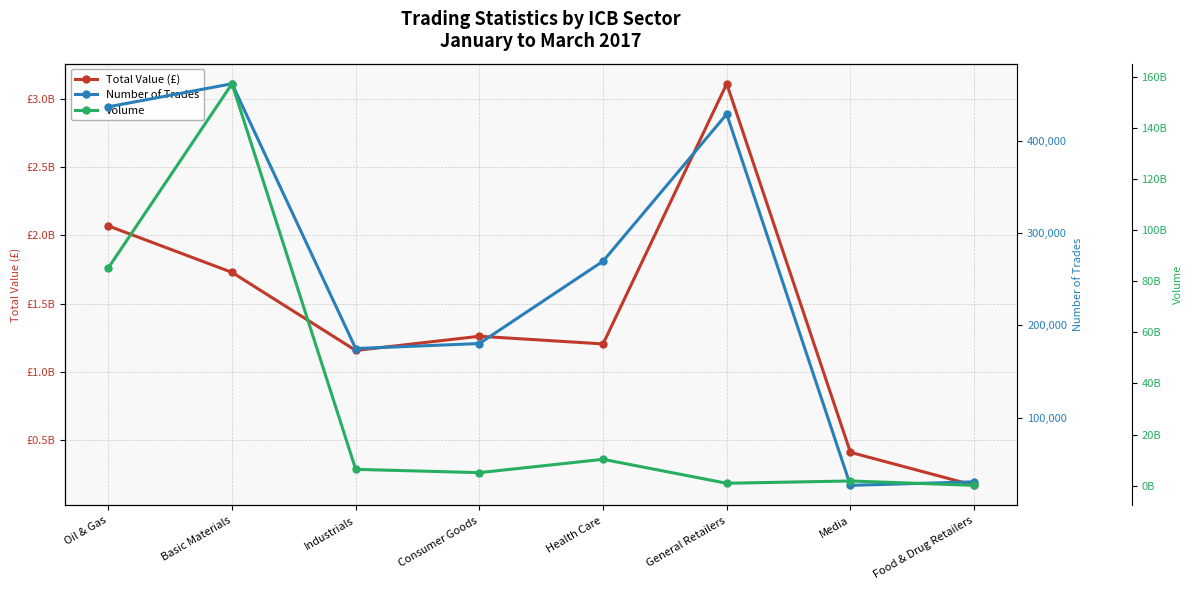

How many values in the Number of Trades series exceed 269480?

3